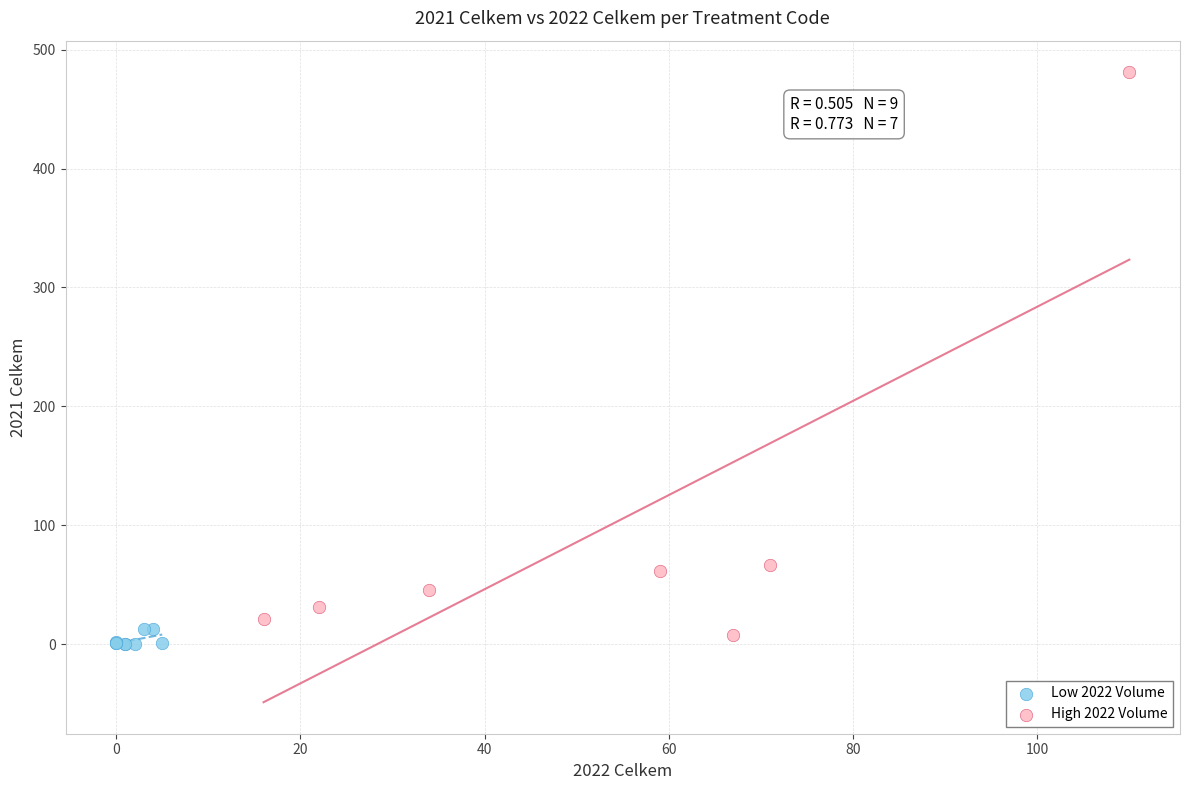

Which series has the widest spread of Y values?

High 2022 Volume